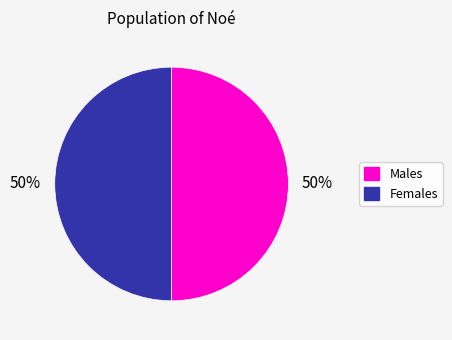

To the nearest percent, what is the average slice percentage?

50%